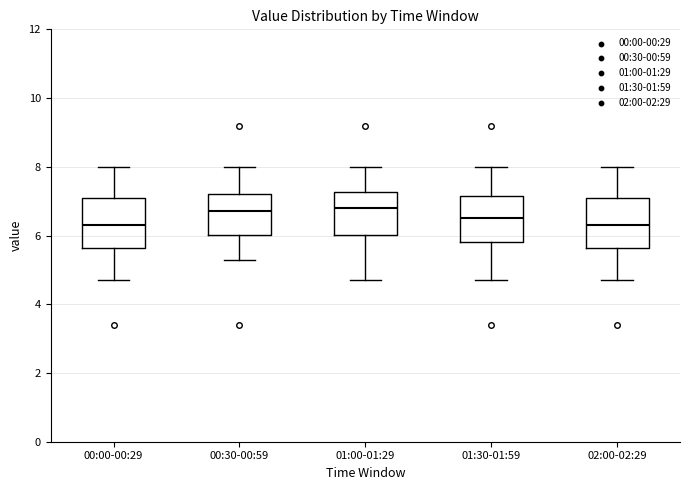

Reading left to right, transcribe this box plot: for each box, give where its median line is, the range the box spans, and where its two whiskers end, as read against the y-axis. The values are not printed on the chart, so give them approximately, as read against the axis.

00:00-00:29: median 6.4, box 5.6 to 7.2, whiskers 4.8 to 8.0
00:30-00:59: median 6.8, box 6.0 to 7.2, whiskers 5.4 to 8.0
01:00-01:29: median 6.8, box 6.0 to 7.2, whiskers 4.8 to 8.0
01:30-01:59: median 6.6, box 5.8 to 7.2, whiskers 4.8 to 8.0
02:00-02:29: median 6.4, box 5.6 to 7.2, whiskers 4.8 to 8.0